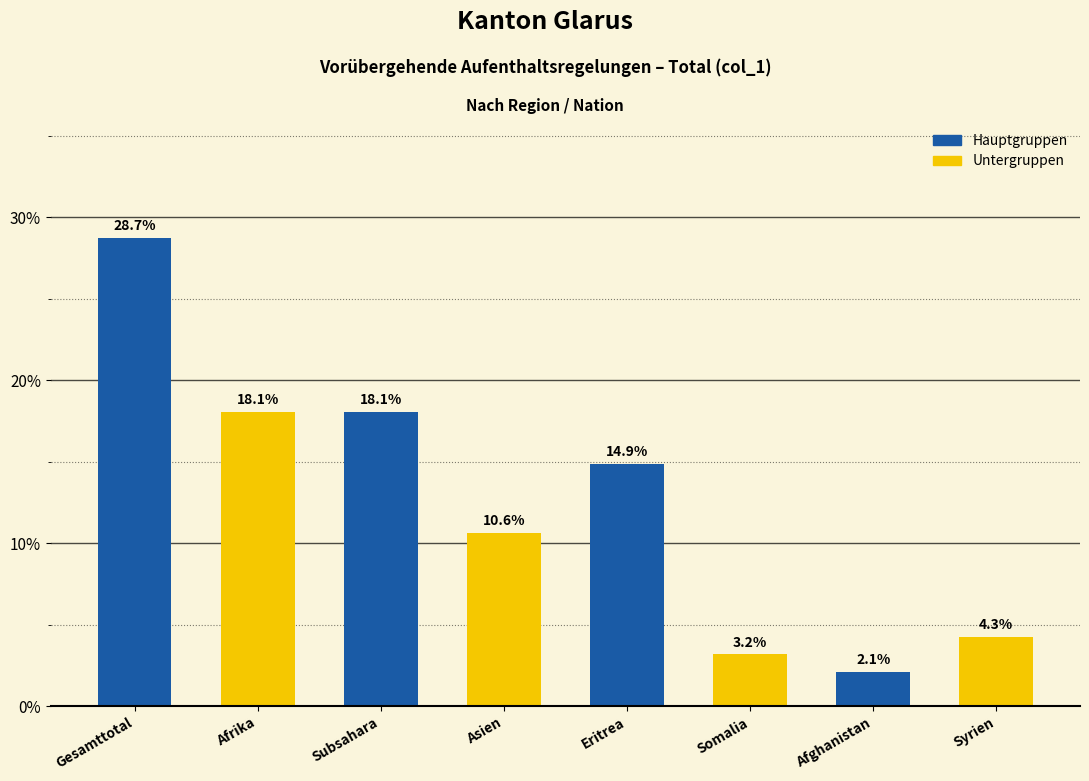

Reading left to right, what are all the values shown in this chart?

Gesamttotal=28.7	Afrika=18.1	Subsahara=18.1	Asien=10.6	Eritrea=14.9	Somalia=3.2	Afghanistan=2.1	Syrien=4.3